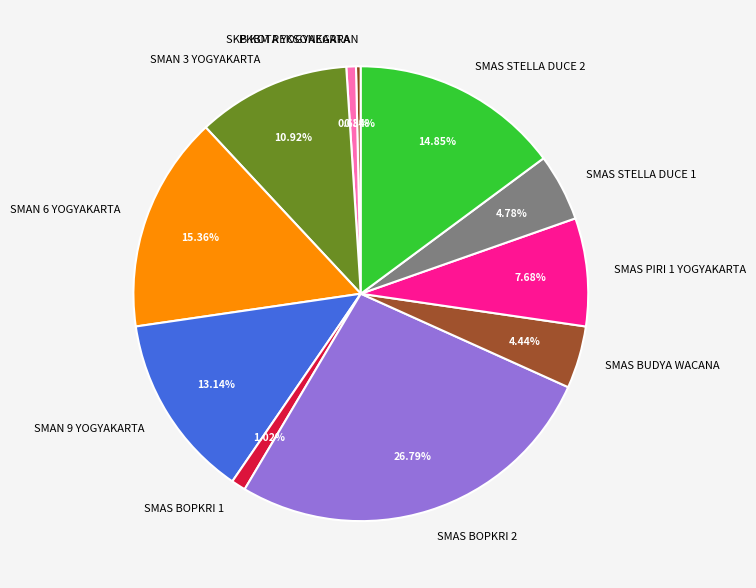

To the nearest percent, what percentage of the pie is SMAS STELLA DUCE 2?

15%